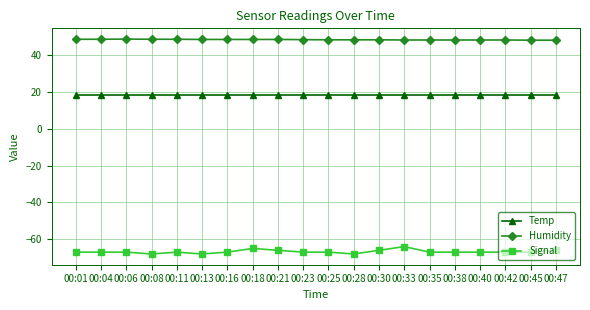

What value does the Signal series have at 00:33?

-64.0